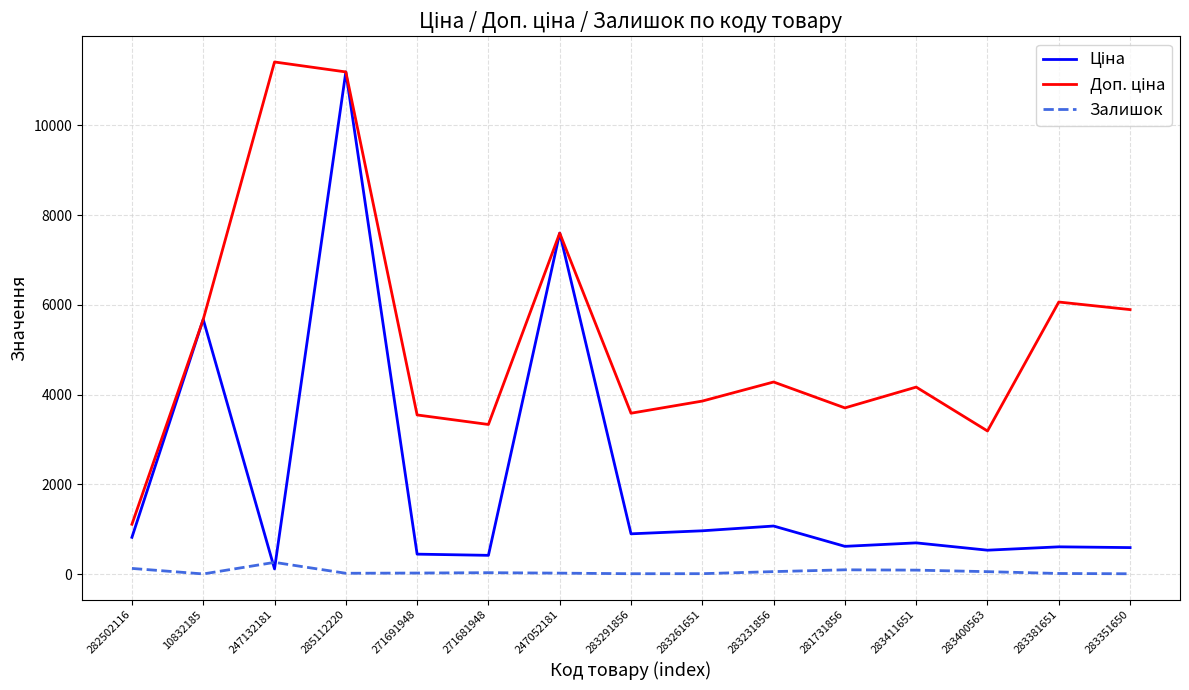

Is it true that Залишок equals 125.0 at 282502116?

True